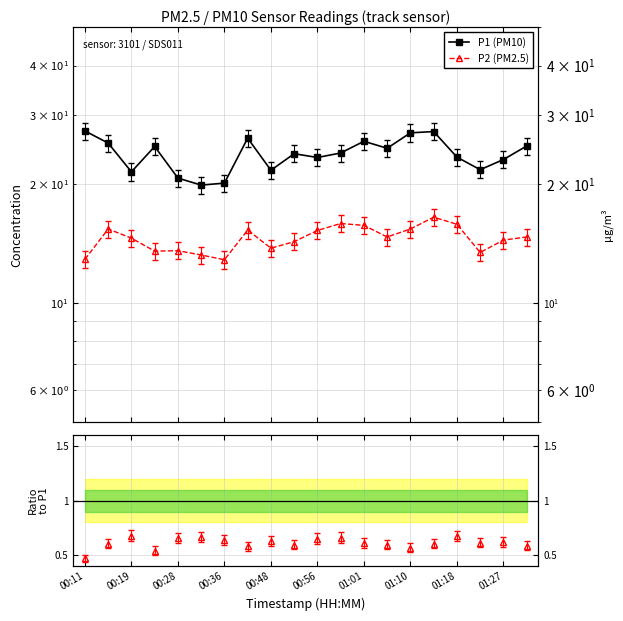

How many distinct data groups are displayed?

2